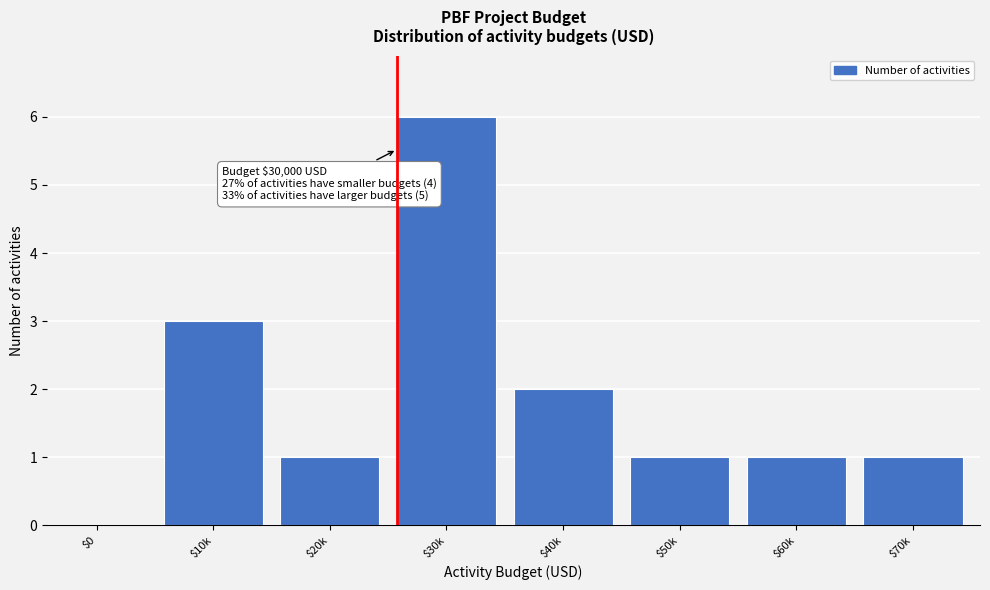

What is the sum of all values?

15